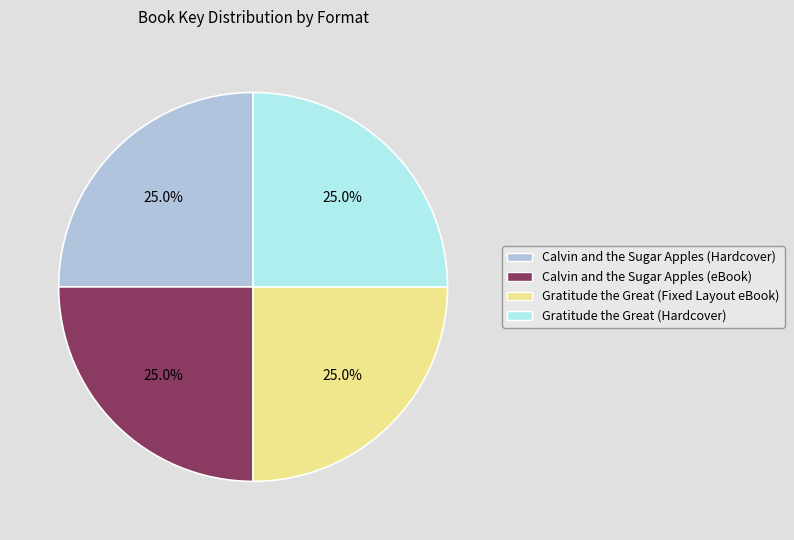

To the nearest percent, what portion does Gratitude the Great (Hardcover) represent?

25%